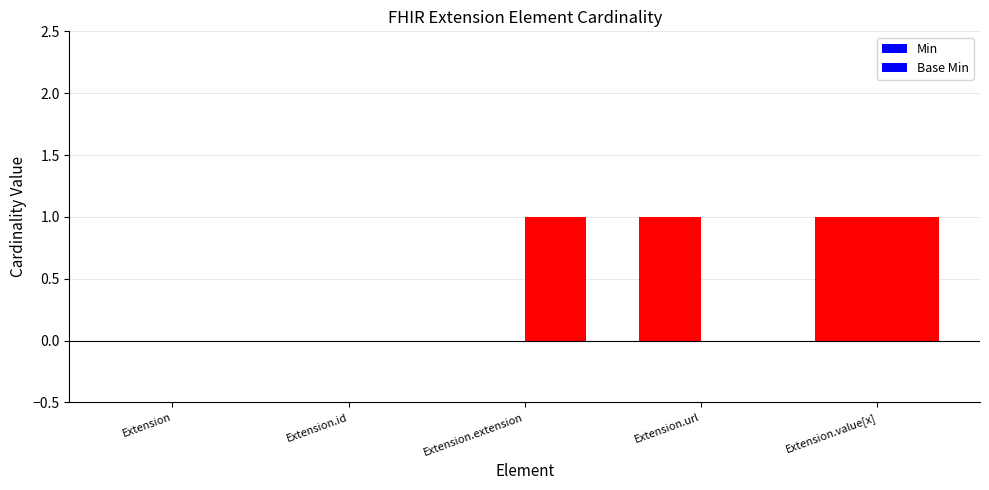

How many Base Min values are between 0 and 1?

5